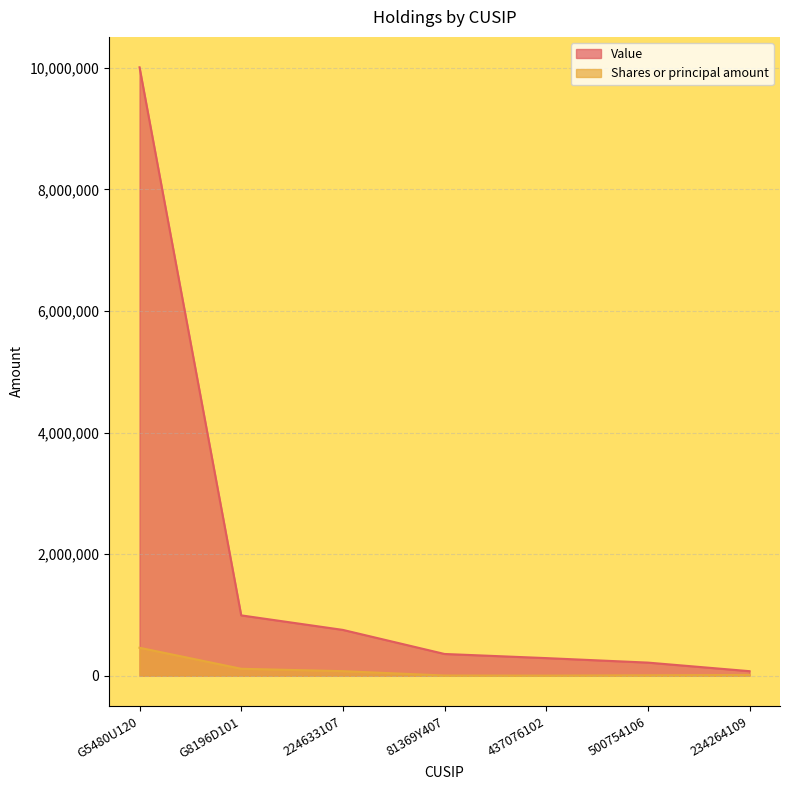

How many categories are shown in the chart?

7